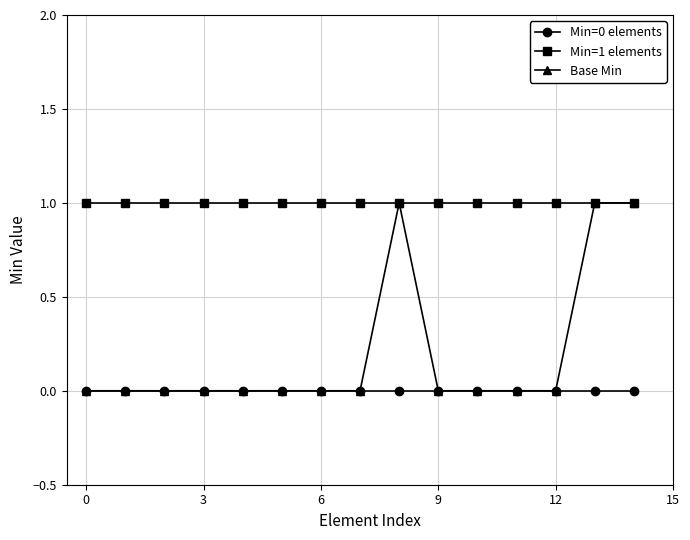

True or false: Min=1 elements and Min=0 elements cross at least once.

False